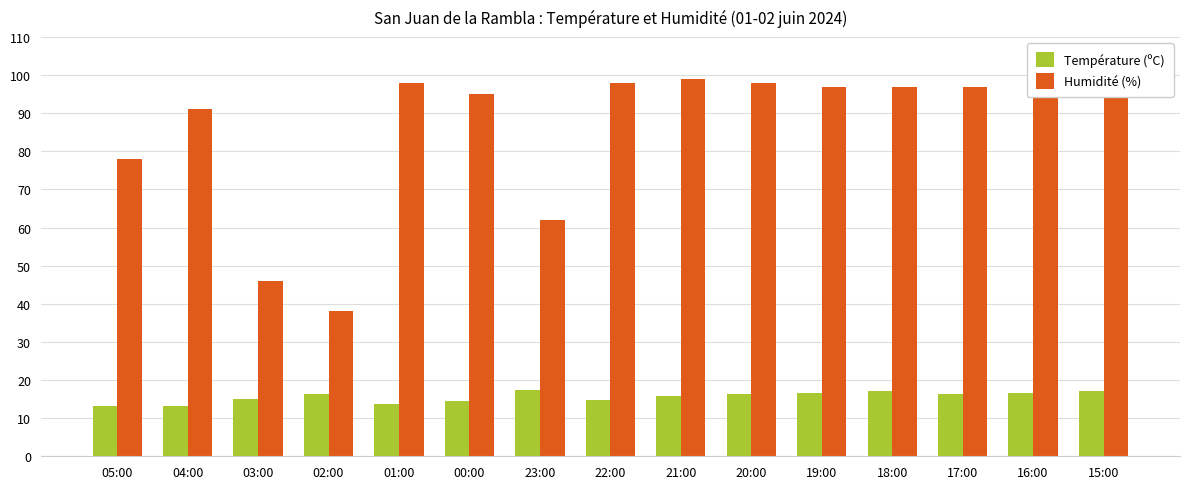

Are the bars horizontal?

No